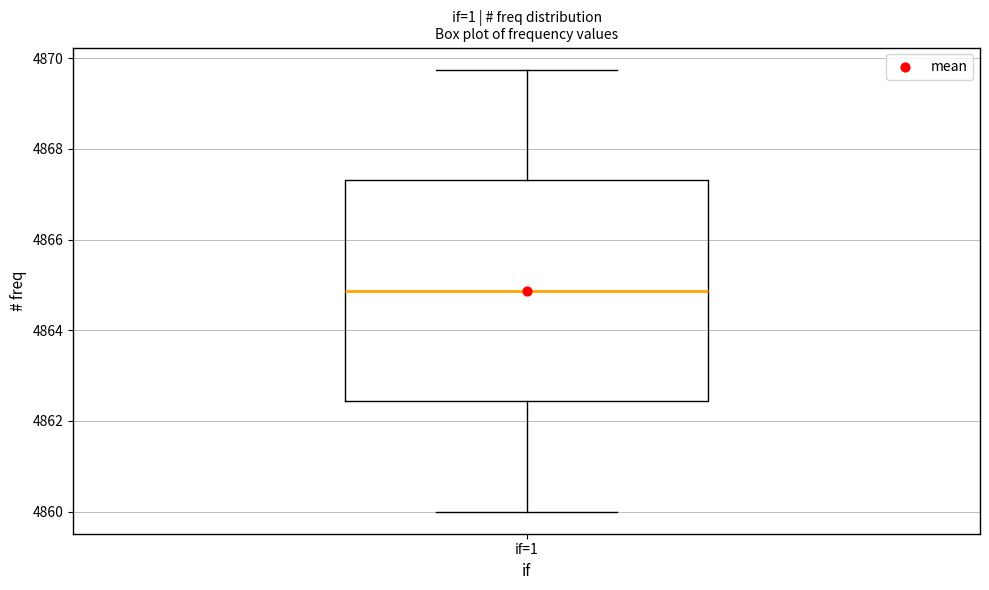

Read this box plot against the y-axis: the position of the median line, the range covered by the box, and the ends of both whiskers. The values are not printed on the chart, so give them approximately, as read against the axis.

median 4864.8, box 4862.4 to 4867.4, whiskers 4860.0 to 4869.8